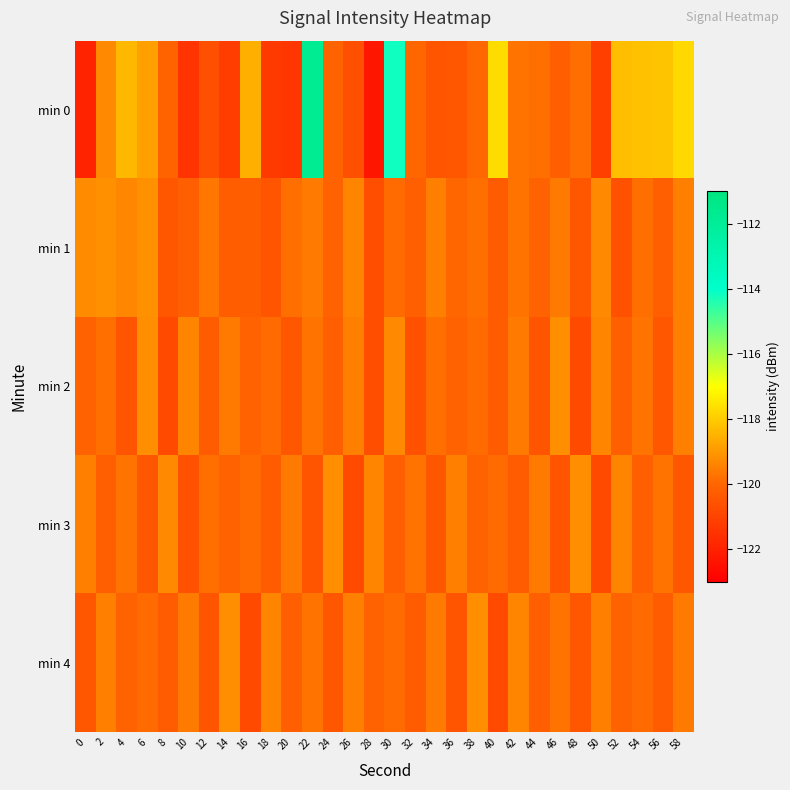

List the series in order of their peak value, highest first.

min 0, min 1, min 2, min 3, min 4